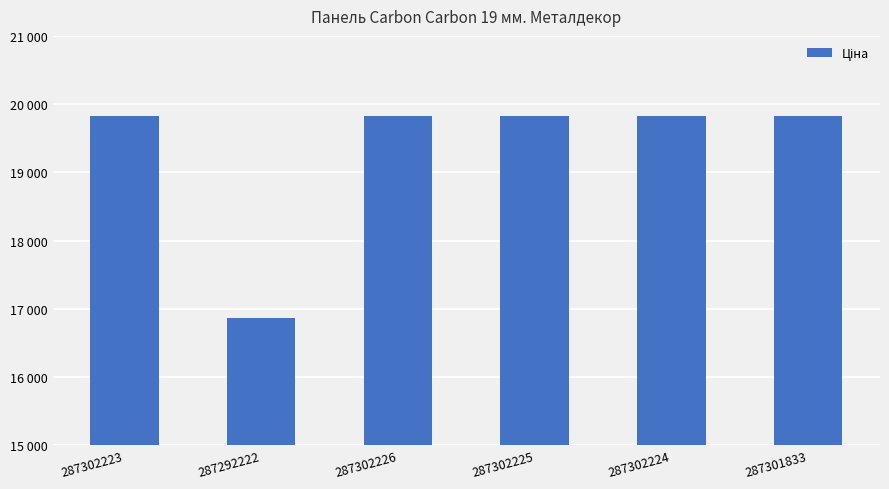

Are the bars horizontal?

No